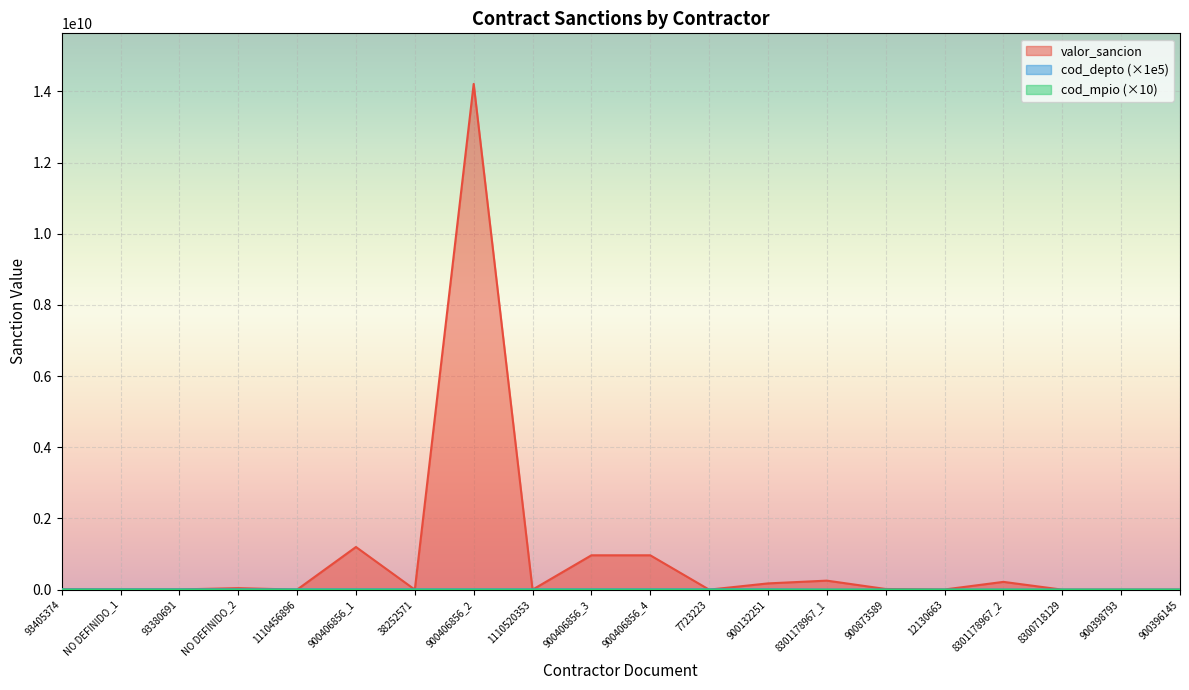

What is the maximum value for cod_mpio?

730010.0